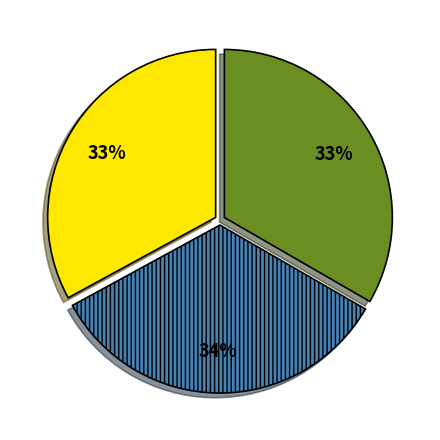

Is there any slice that represents more than half of the pie?

No